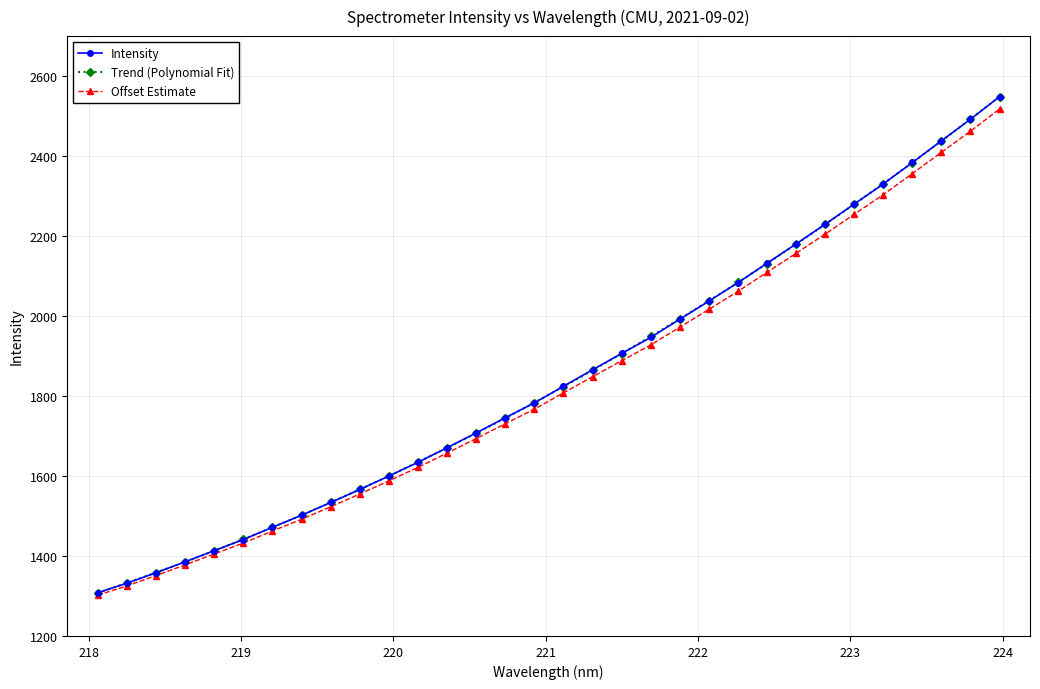

What is the difference between the maximum and minimum values in the Offset Estimate series?

1215.6